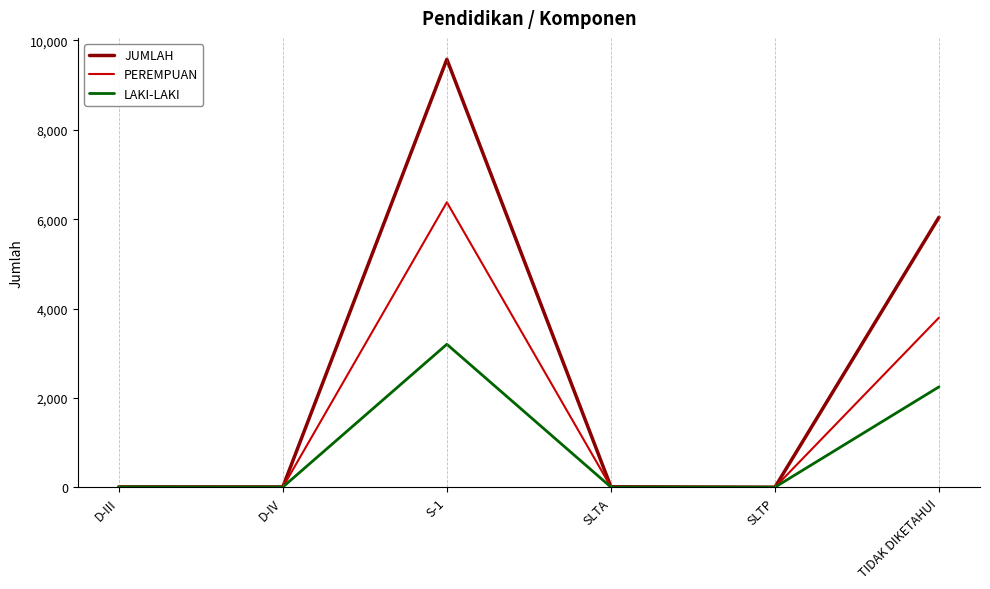

List the series in order of their peak value, lowest first.

LAKI-LAKI, PEREMPUAN, JUMLAH